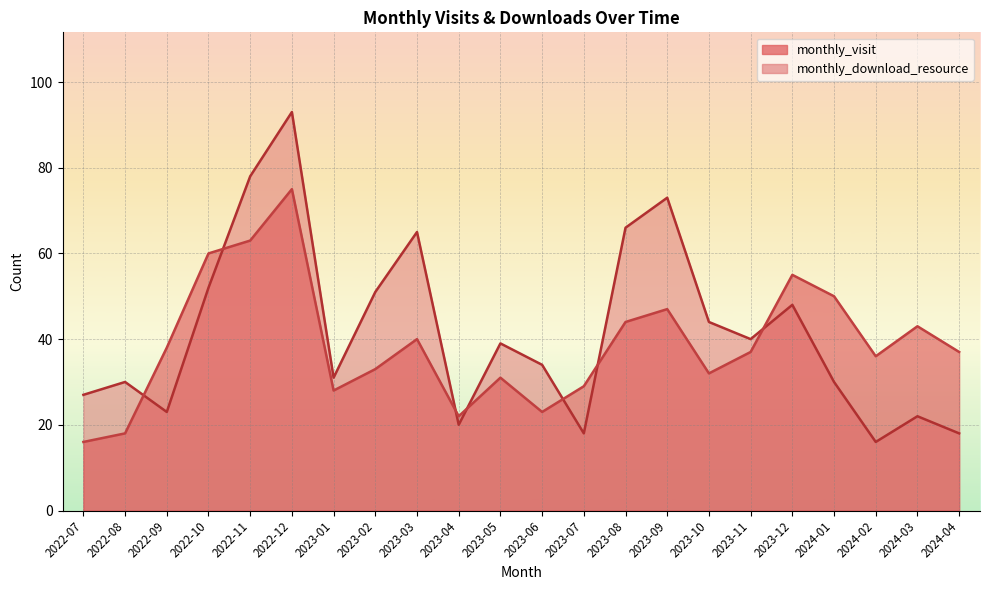

Where does the monthly_visit series first go above 37?

2022-09